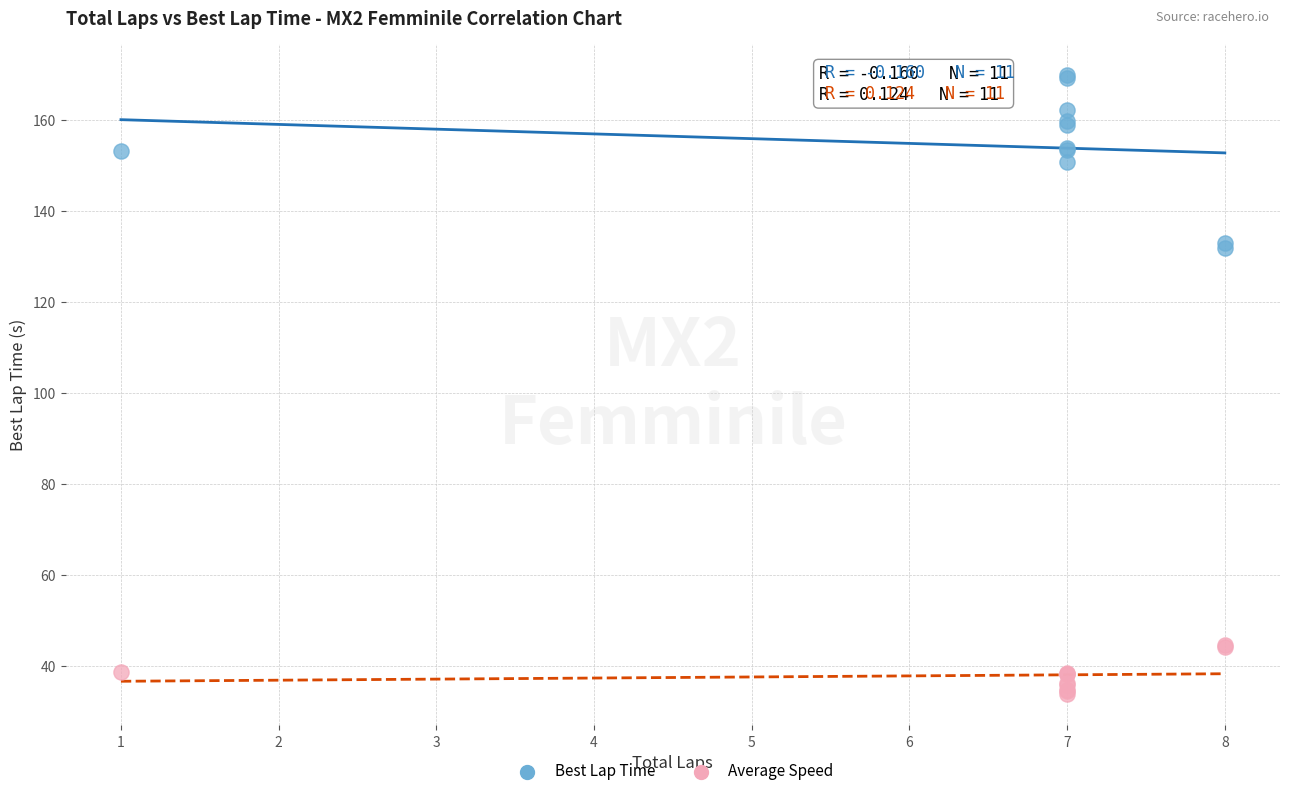

Which series has the widest spread of Y values?

Best Lap Time